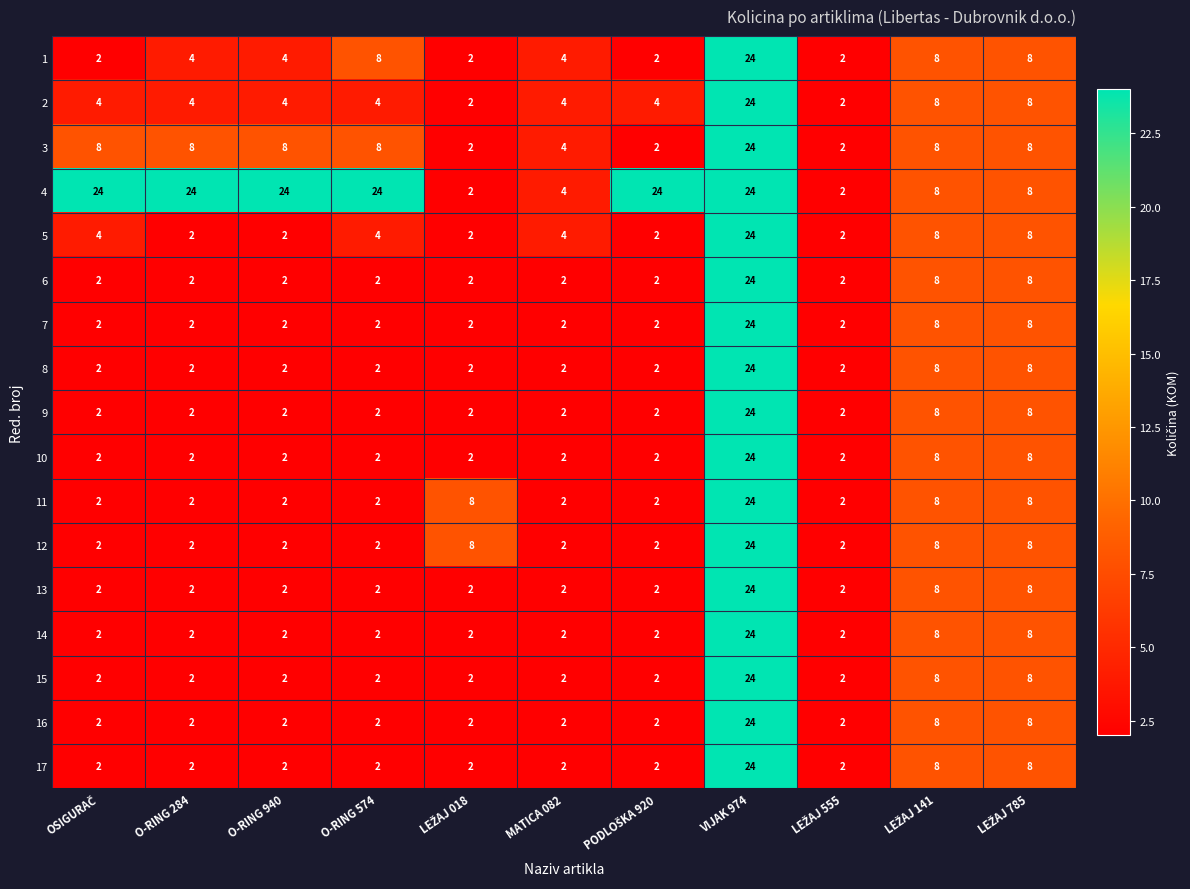

What is the greatest value displayed?

24